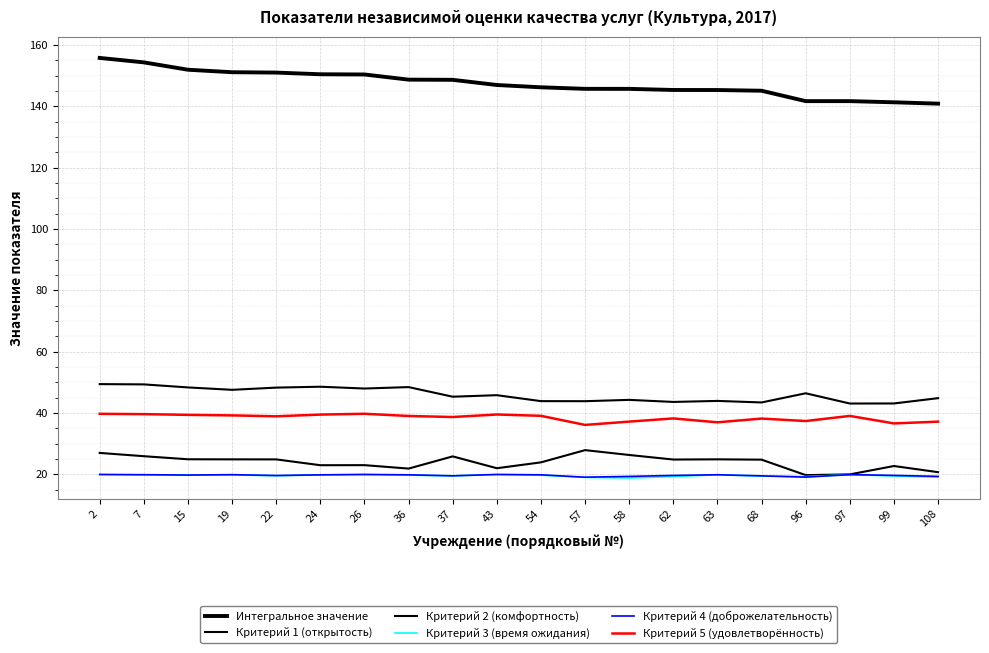

What is the difference between the maximum and minimum values in the Критерий 4 (доброжелательность) series?

0.9